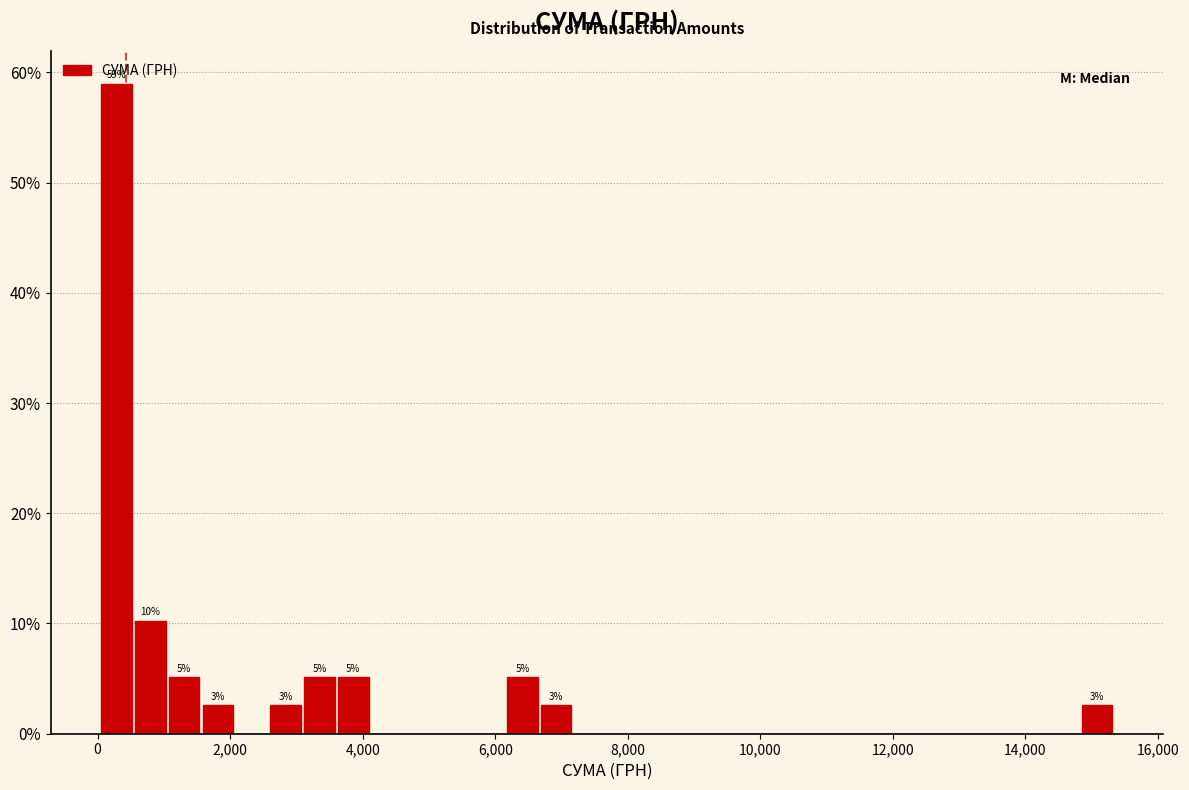

Read against the x-axis, roughly where is the centre of the tallest bar?

200